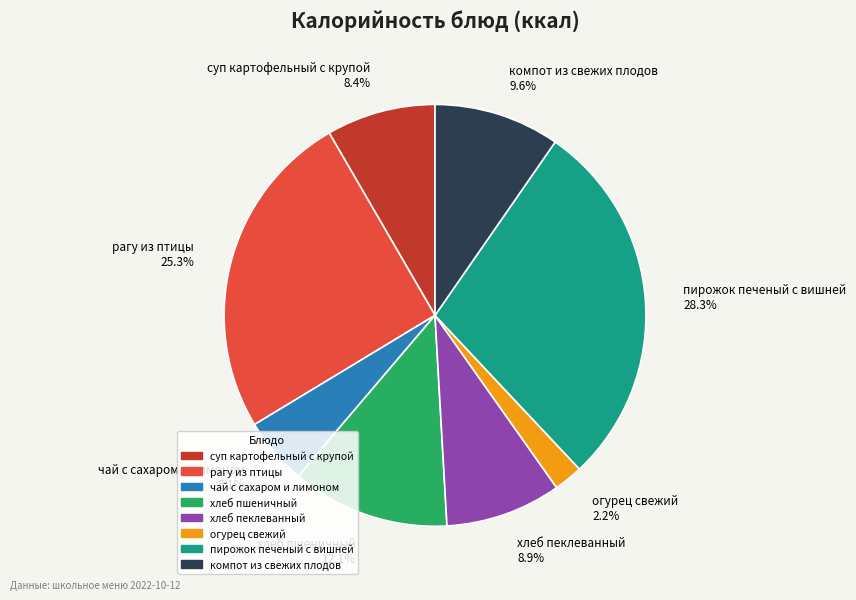

Is there a majority slice in this chart?

No